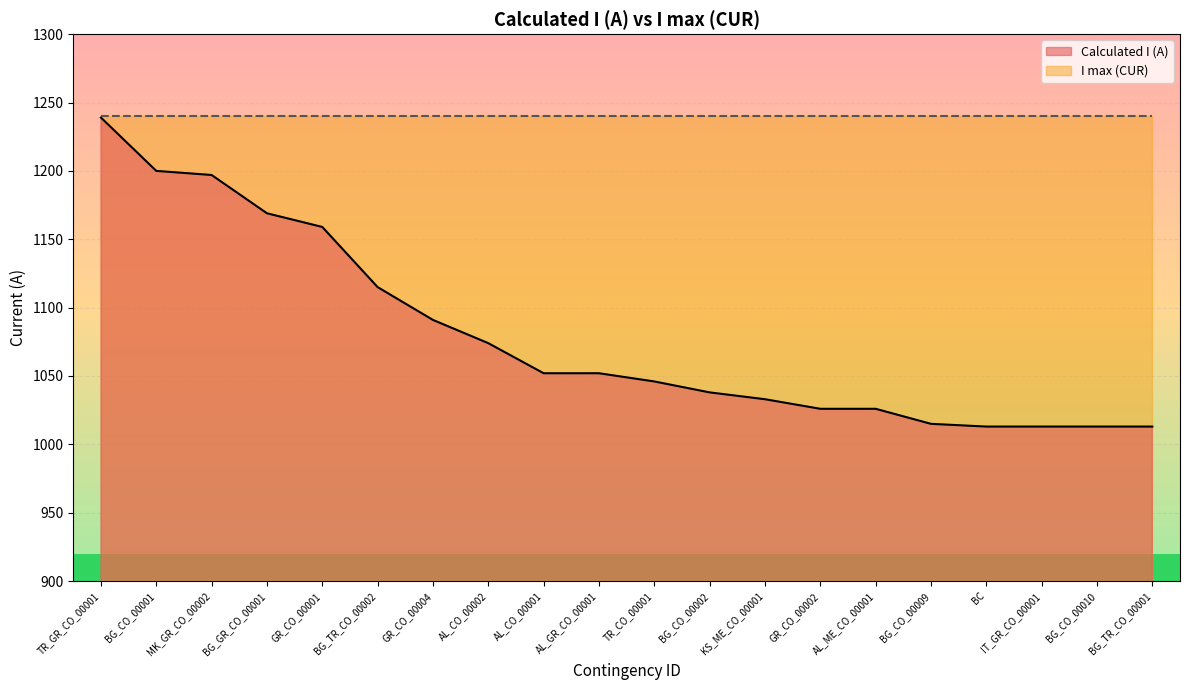

What is the label of the 3rd point from the right?

IT_GR_CO_00001